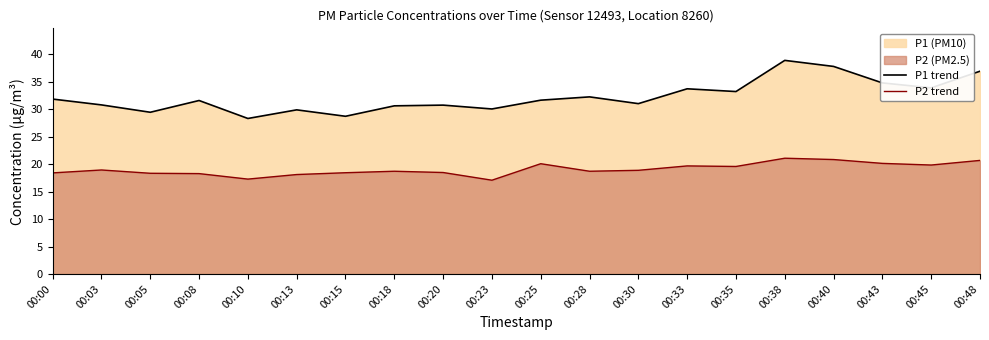

Which category has the lowest value in the P2 trend series?

00:23